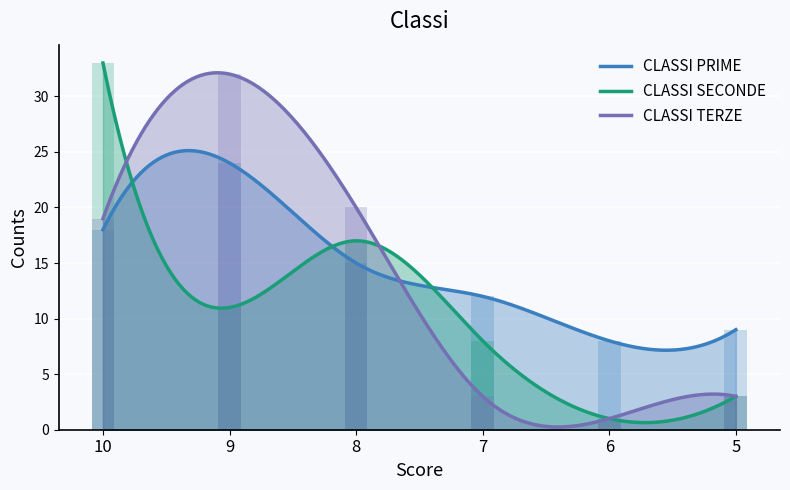

How many bars are there in total?

18